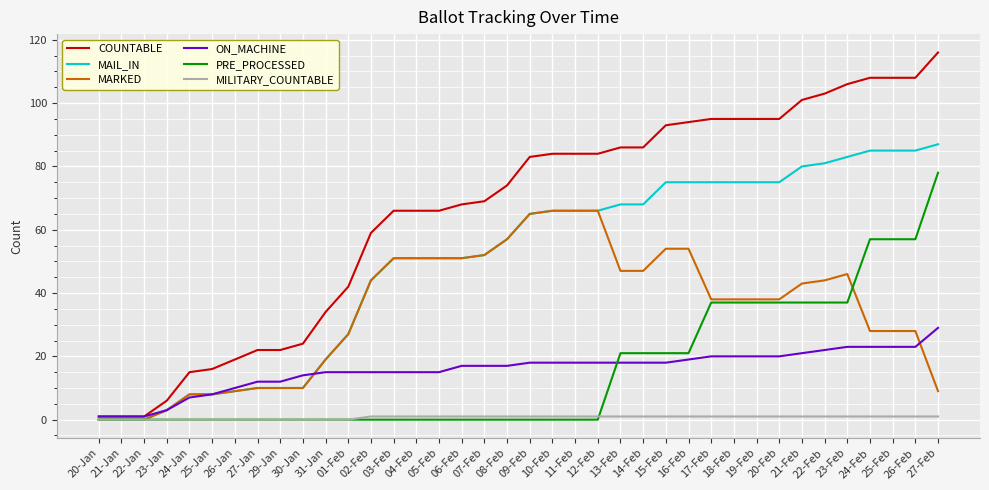

At how many categories does at least one series exceed 62?

25